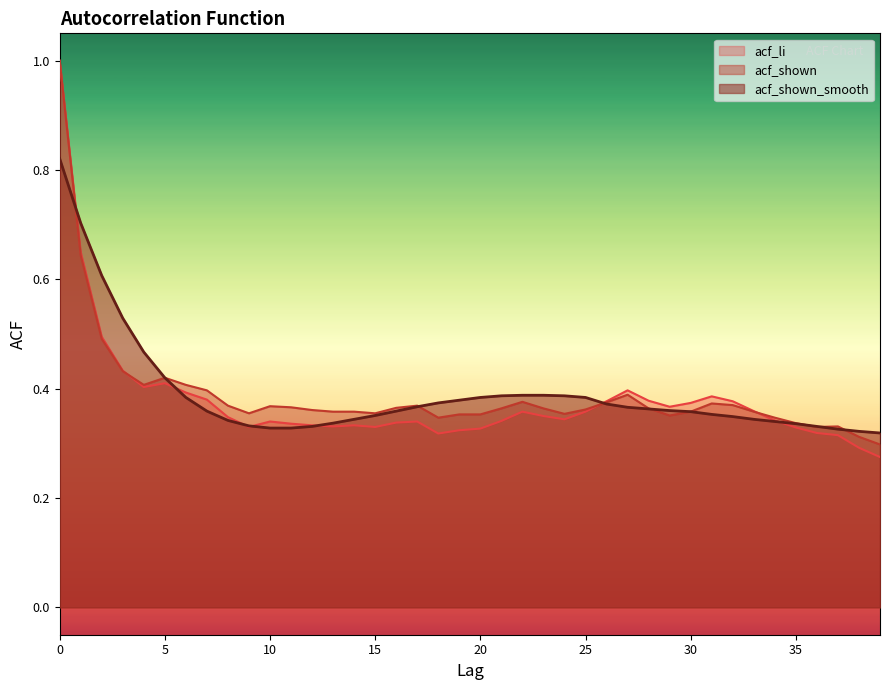

Is the value of acf_li at 0 greater than the value of acf_shown_smooth at 8?

Yes